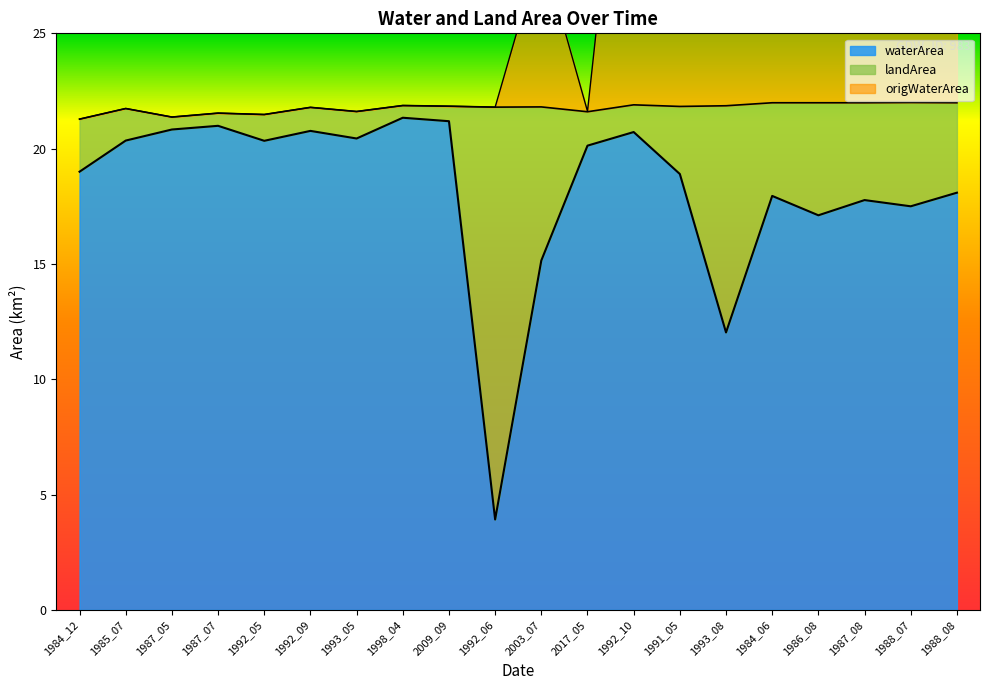

True or false: waterArea and origWaterArea intersect in this chart.

False